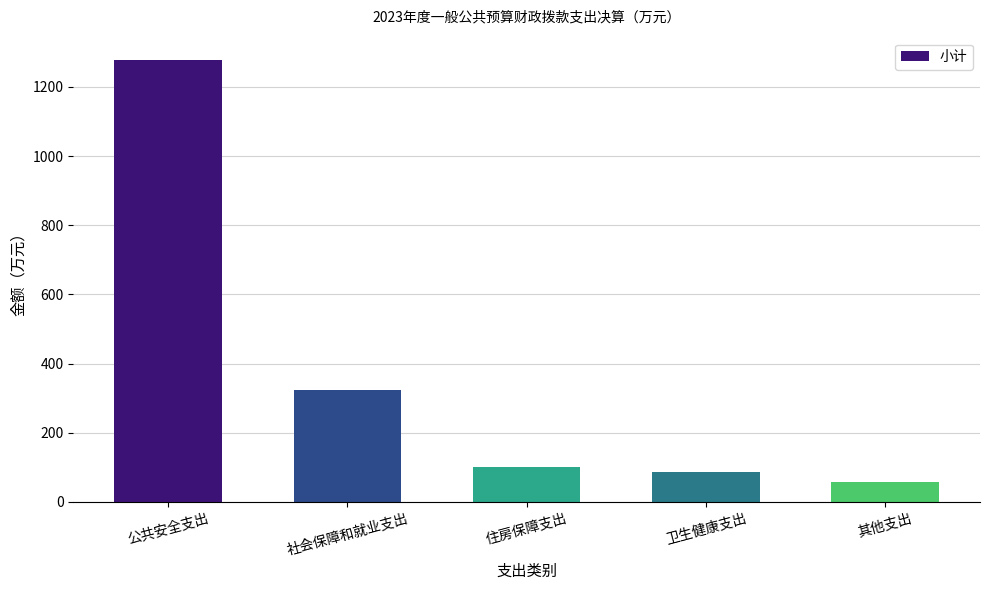

Rank the categories by value from highest to lowest.

公共安全支出, 社会保障和就业支出, 住房保障支出, 卫生健康支出, 其他支出